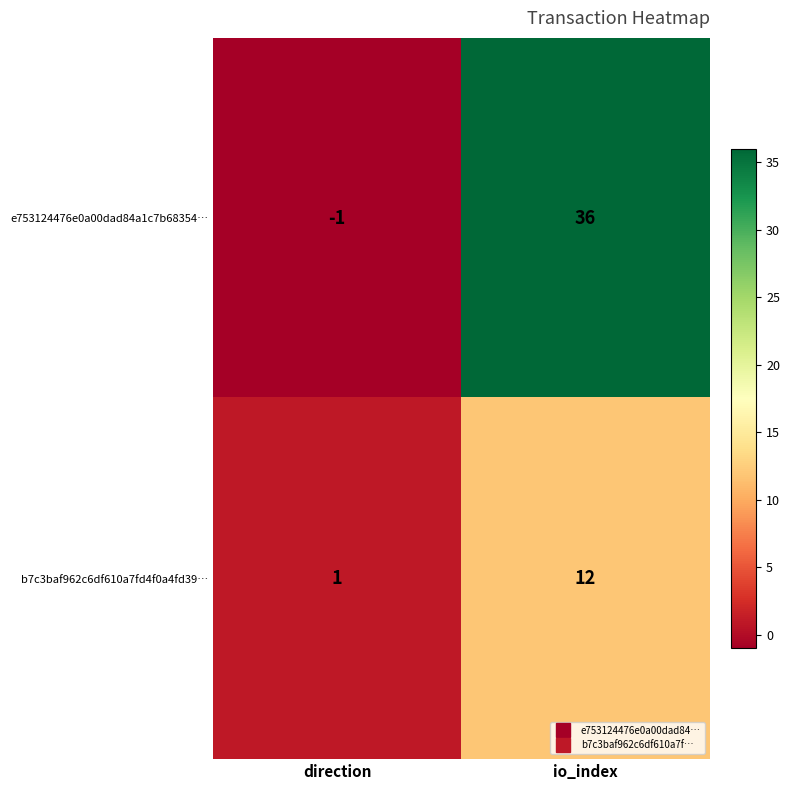

What is the spread (max minus min) of values at io_index?

24